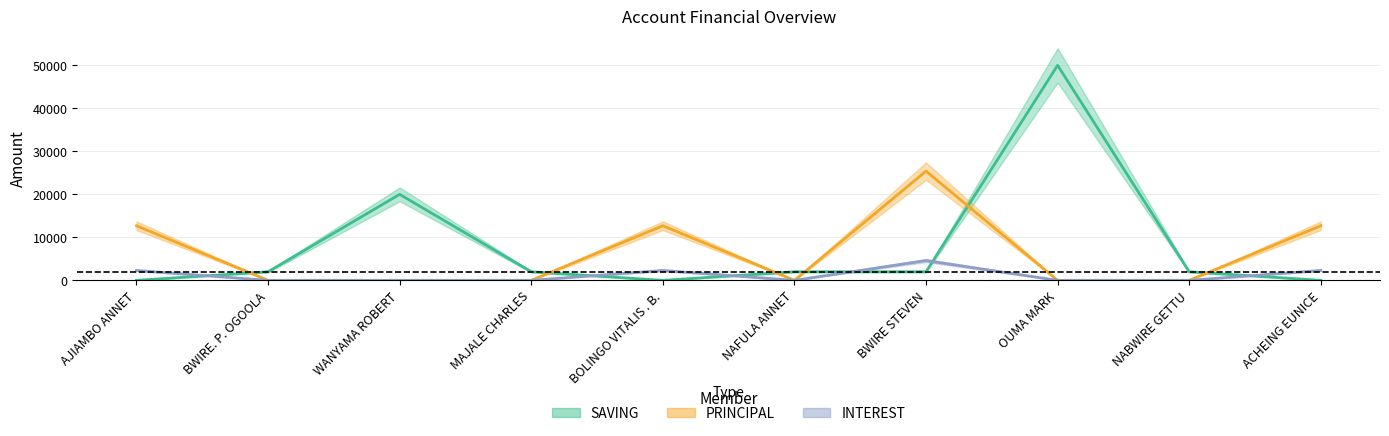

Reading right to left, what are all the values shown in this chart?

SAVING: ACHEING EUNICE=0	NABWIRE GETTU=2000	OUMA MARK=50000	BWIRE STEVEN=2000	NAFULA ANNET=2000	BOLINGO VITALIS . B.=0	MAJALE CHARLES=2000	WANYAMA ROBERT=20000	BWIRE. P. OGOOLA=2000	AJIAMBO ANNET=0
PRINCIPAL: ACHEING EUNICE=12700	NABWIRE GETTU=0	OUMA MARK=0	BWIRE STEVEN=25400	NAFULA ANNET=0	BOLINGO VITALIS . B.=12700	MAJALE CHARLES=0	WANYAMA ROBERT=0	BWIRE. P. OGOOLA=0	AJIAMBO ANNET=12700
INTEREST: ACHEING EUNICE=2300	NABWIRE GETTU=0	OUMA MARK=0	BWIRE STEVEN=4600	NAFULA ANNET=0	BOLINGO VITALIS . B.=2300	MAJALE CHARLES=0	WANYAMA ROBERT=0	BWIRE. P. OGOOLA=0	AJIAMBO ANNET=2300